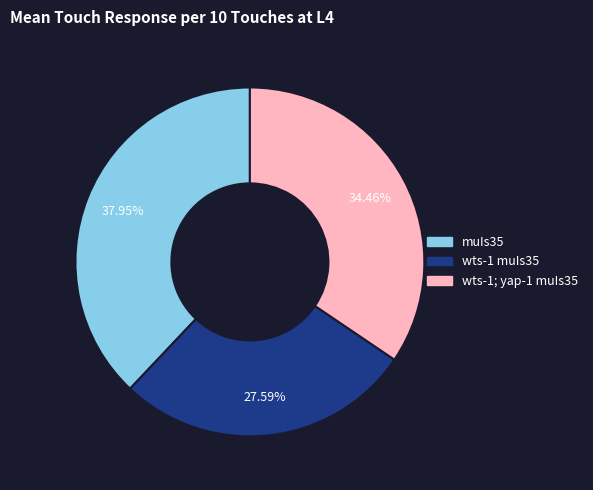

Rank the categories by value from lowest to highest.

wts-1 muIs35, wts-1; yap-1 muIs35, muIs35